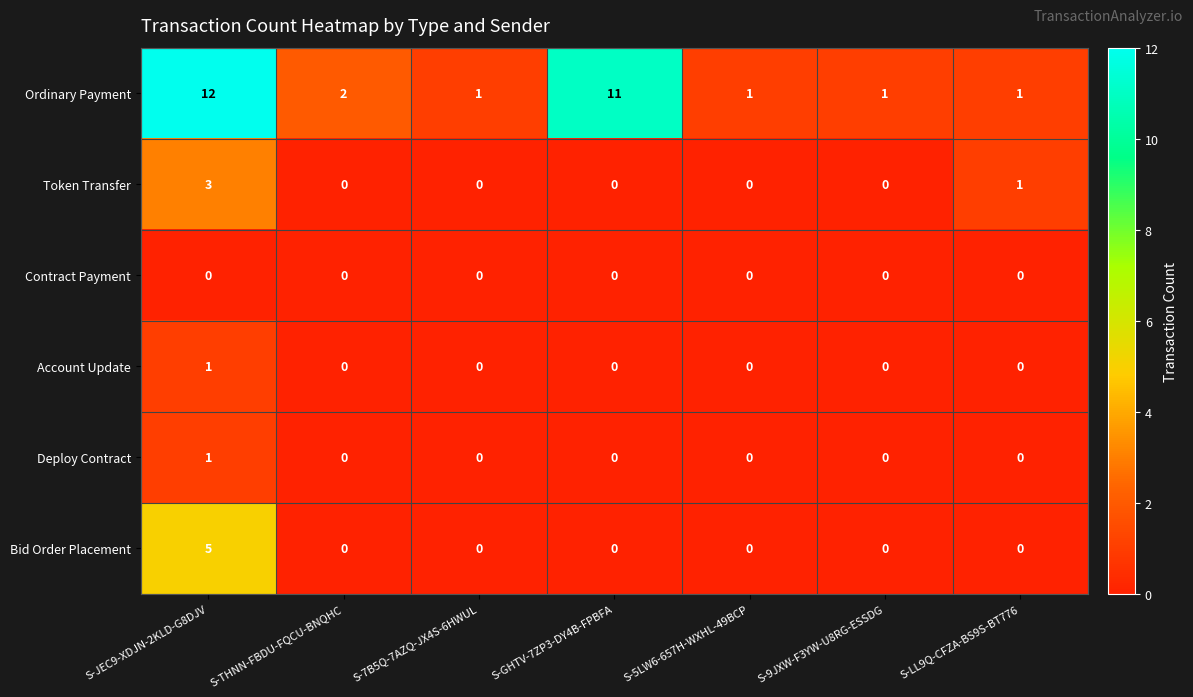

Which series changed the most between S-GHTV-7ZP3-DY4B-FPBFA and S-5LW6-657H-WXHL-49BCP?

Ordinary Payment